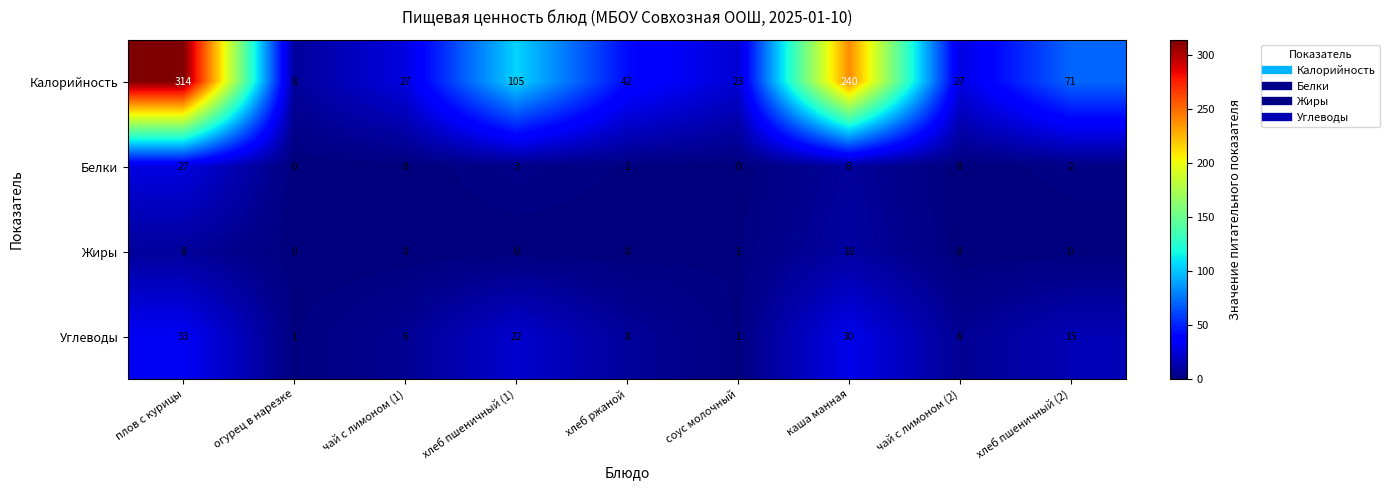

At which label is Углеводы closest to 17?

хлеб пшеничный (2)